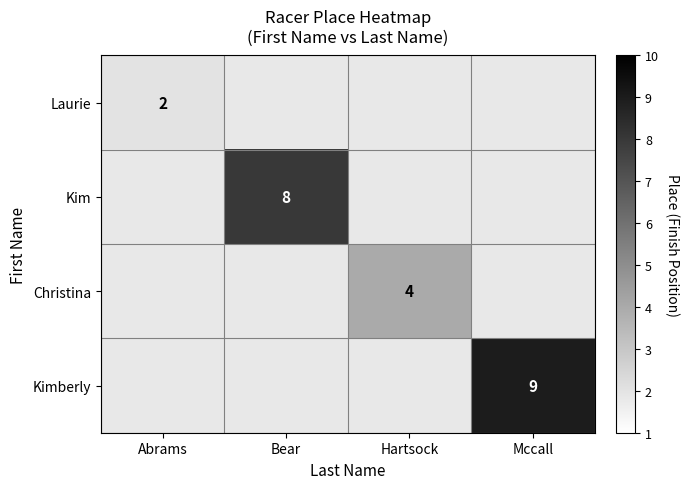

Which label corresponds to the smallest value in the chart?

Abrams